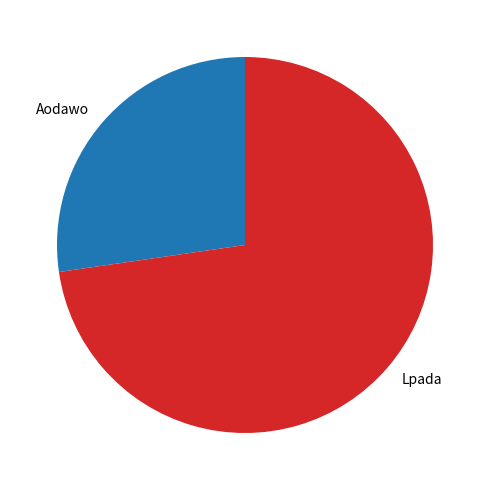

Between Aodawo and Lpada, which is larger?

Lpada